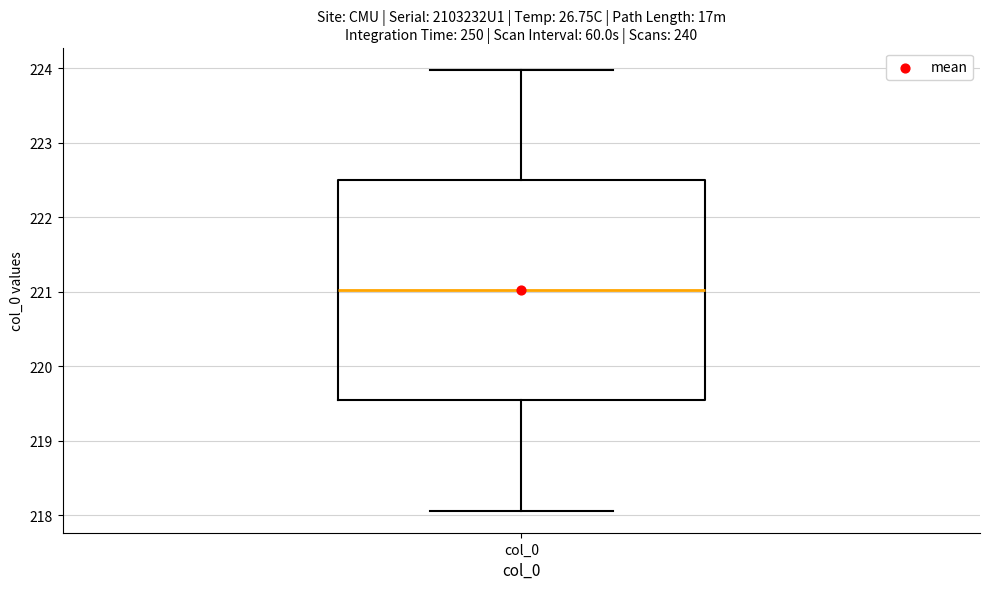

Transcribe this box plot: give where the median line is, the range the box spans, and where the two whiskers end, as read against the y-axis. The values are not printed on the chart, so give them approximately, as read against the axis.

median 221.0, box 219.5 to 222.5, whiskers 218.1 to 224.0